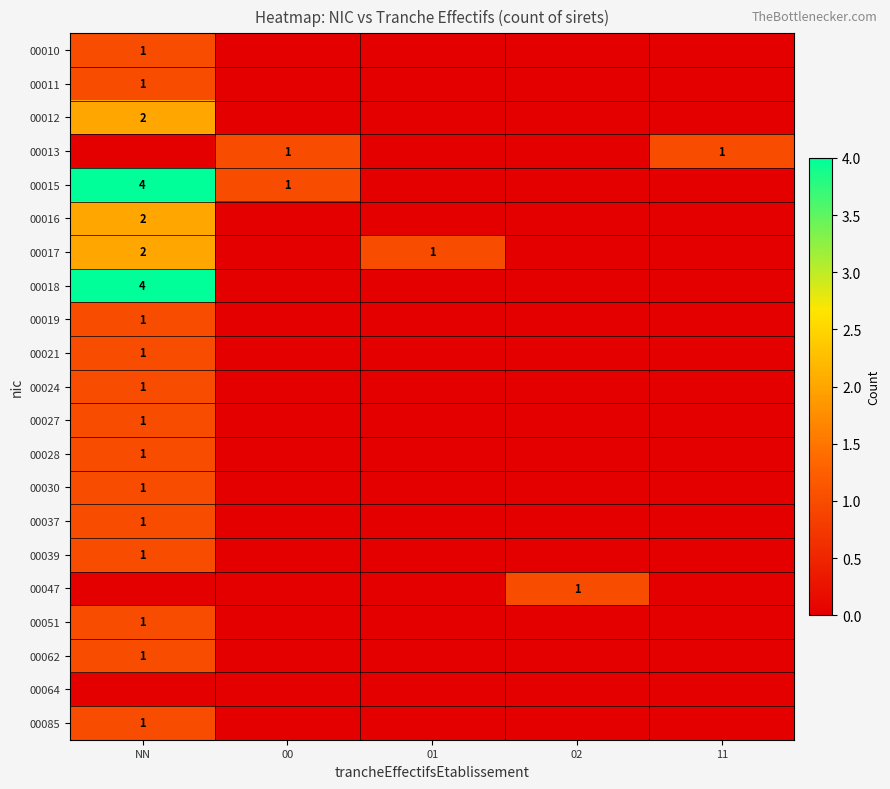

Count the number of categories in the chart.

5